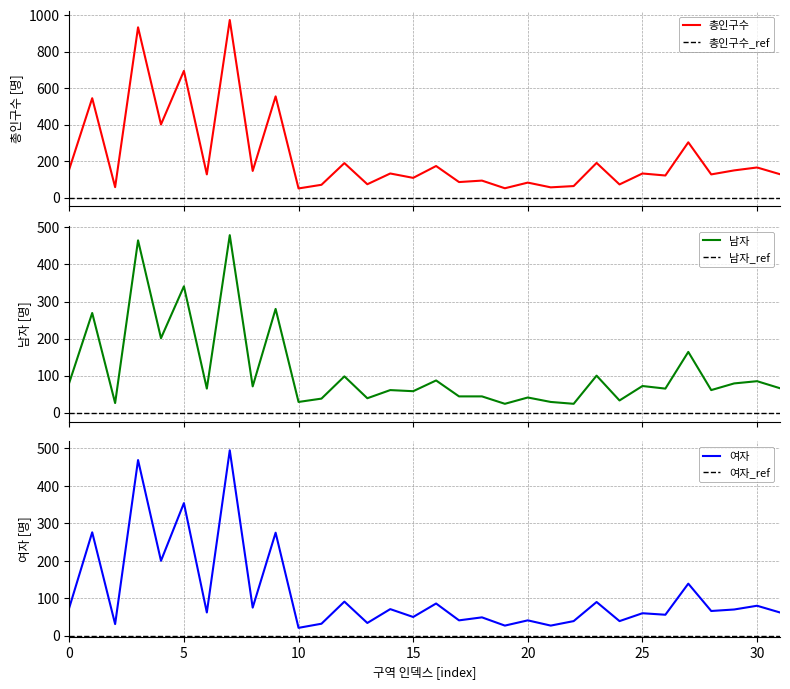

True or false: 남자 has a value of 12 at 추계리_2.

False